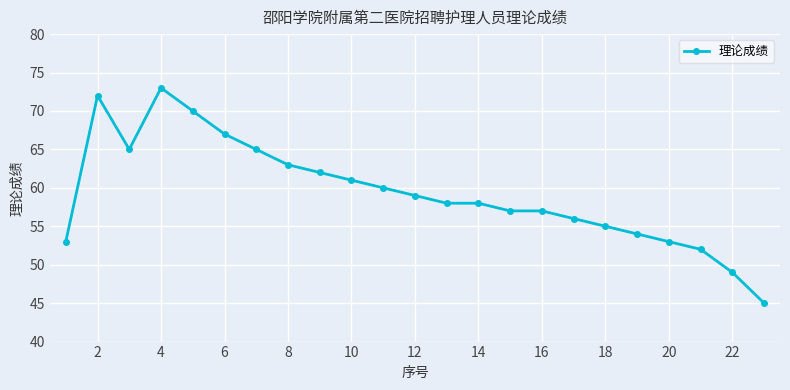

True or false: the data has more than 1 interior local peaks.

True